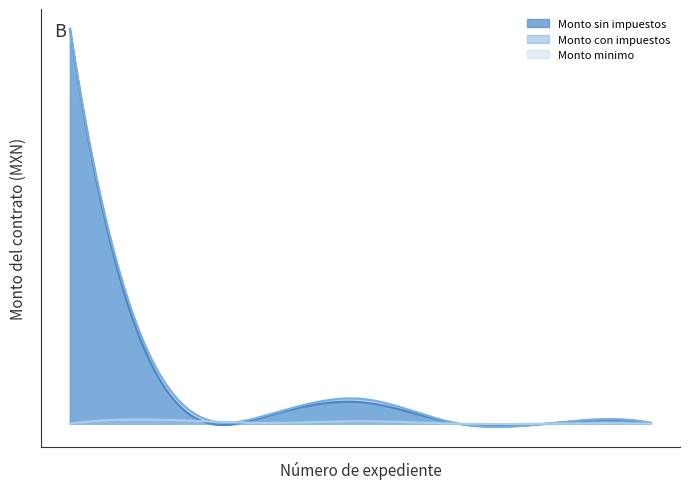

What is the approximate value of Monto minimo at CPS/PA-AD/007/2024?

42000.0